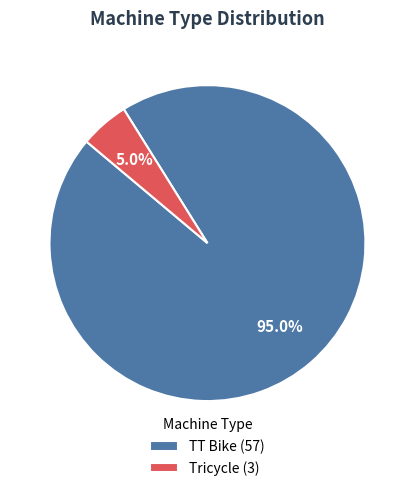

Which has a higher value, TT Bike (57) or Tricycle (3)?

TT Bike (57)